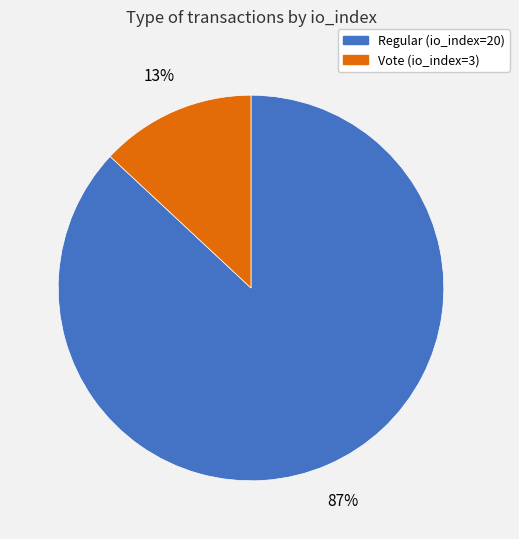

Is it true that Regular (io_index=20) is 93% of the pie?

False